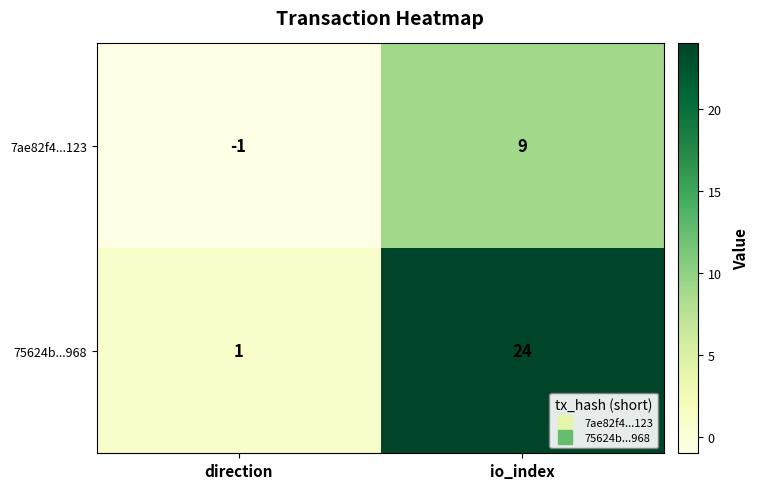

Which series has the widest spread of values?

75624b...968